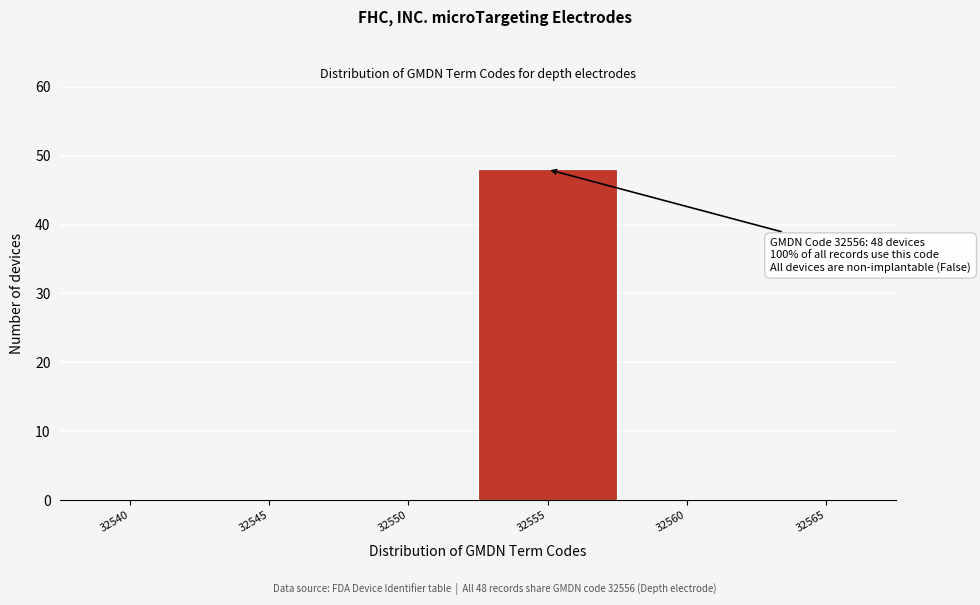

Reading right to left, transcribe all the data shown in this chart.

32565=0	32560=0	32555=48	32550=0	32545=0	32540=0